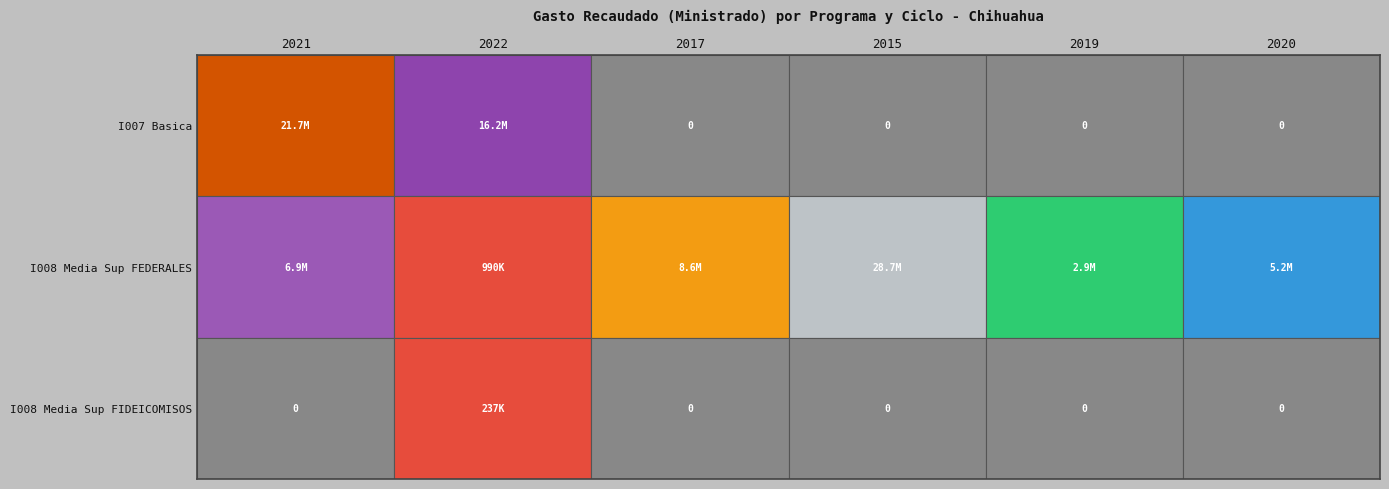

What is the average value of the I007 Basica series?

6320856.4